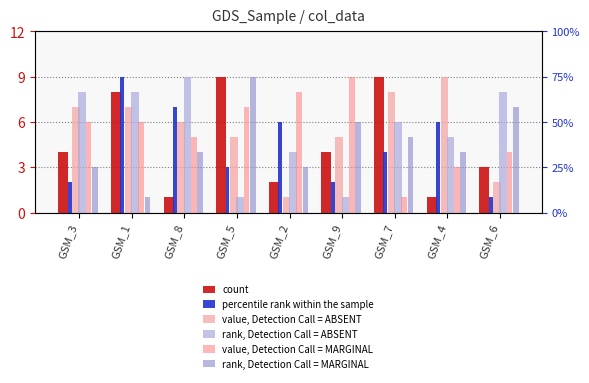

Is it true that col_5 equals 12 at GSM_2?

False